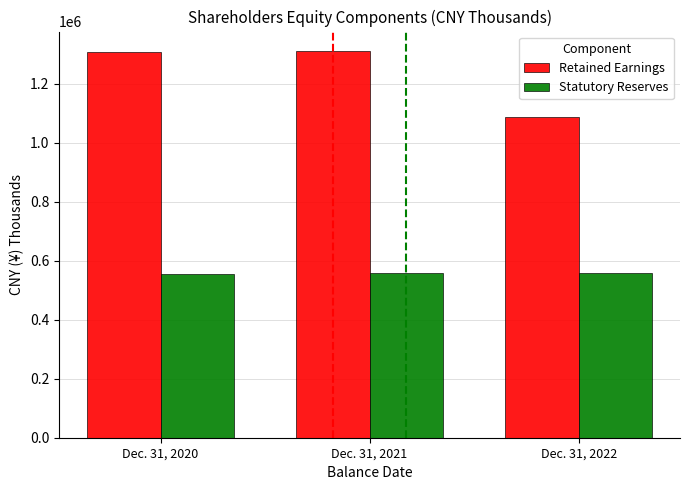

What is the difference between the maximum and minimum values in the Statutory Reserves series?

5609